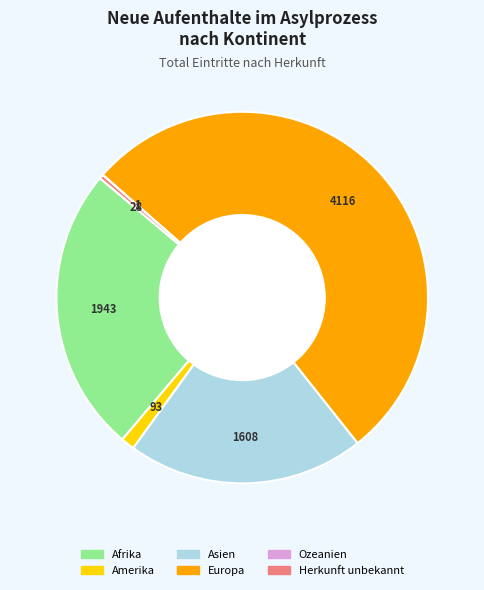

True or false: Asien accounts for 26% of the total.

False